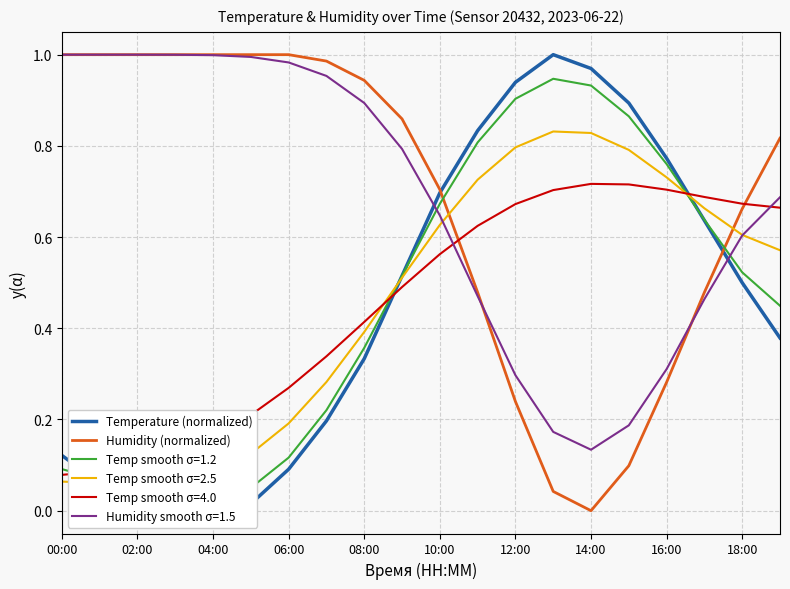

Which series ends up on top after the final intersection of Humidity (normalized) and Temp smooth σ=4.0?

Humidity (normalized)